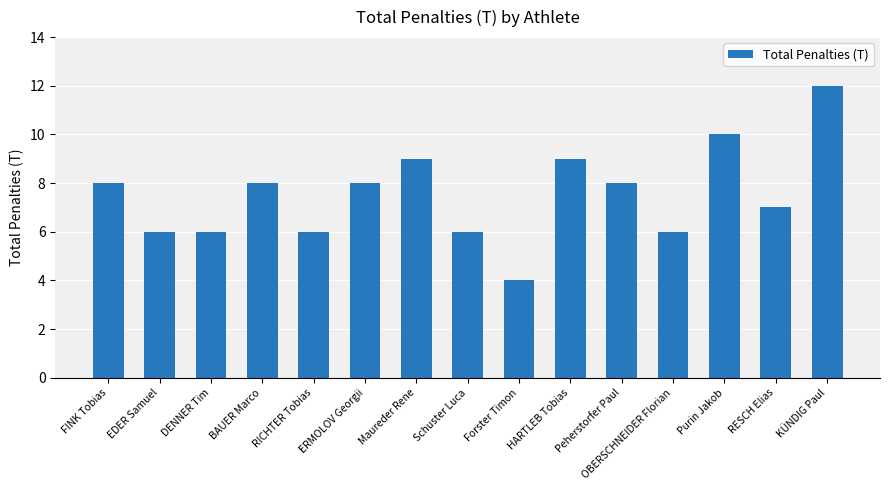

Reading left to right, transcribe all the data shown in this chart.

FINK Tobias=8	EDER Samuel=6	DENNER Tim=6	BAUER Marco=8	RICHTER Tobias=6	ERMOLOV Georgii=8	Maureder Rene=9	Schuster Luca=6	Forster Timon=4	HARTLEB Tobias=9	Peherstorfer Paul=8	OBERSCHNEIDER Florian=6	Purin Jakob=10	RESCH Elias=7	KÜNDIG Paul=12